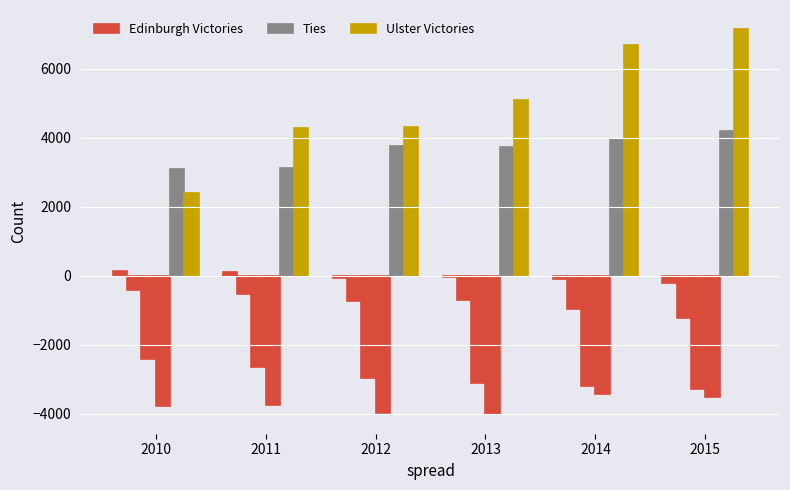

Reading left to right, transcribe all the data shown in this chart.

Edinburgh Victories: 2010=136.6	2011=117.0	2012=-47.4	2013=-39.0	2014=-102.9	2015=-192.1
Ties: 2010=3104.7	2011=3133.8	2012=3776.5	2013=3748.2	2014=3981.9	2015=4197.2
Ulster Victories: 2010=2410.2	2011=4291.1	2012=4315.5	2013=5084.5	2014=6678.7	2015=7148.8